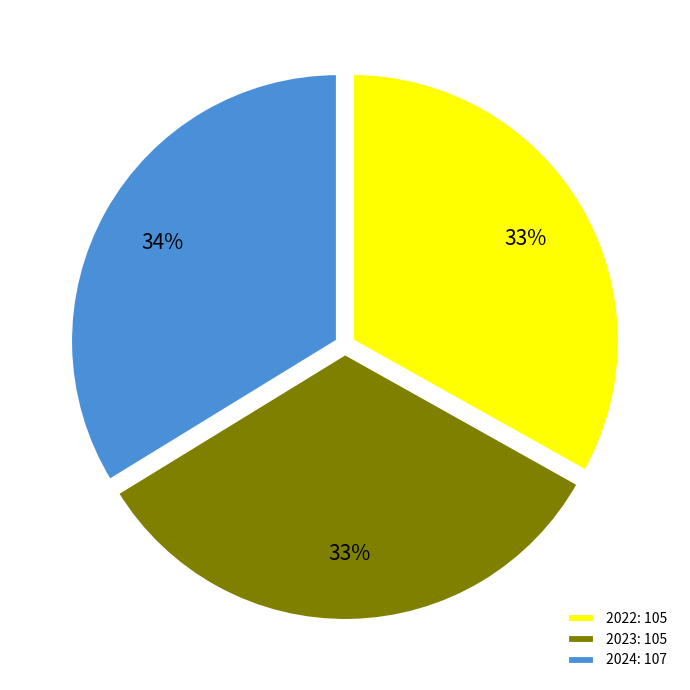

To the nearest percent, what portion does 2023 represent?

33%